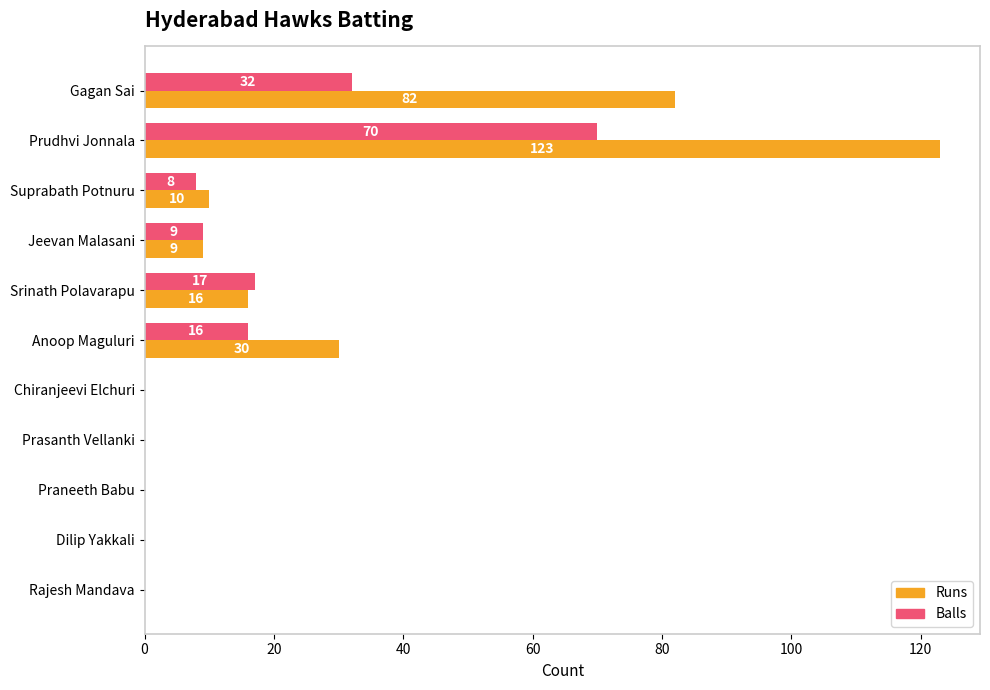

The value of Balls at Prasanth Vellanki is 0. True or false?

True